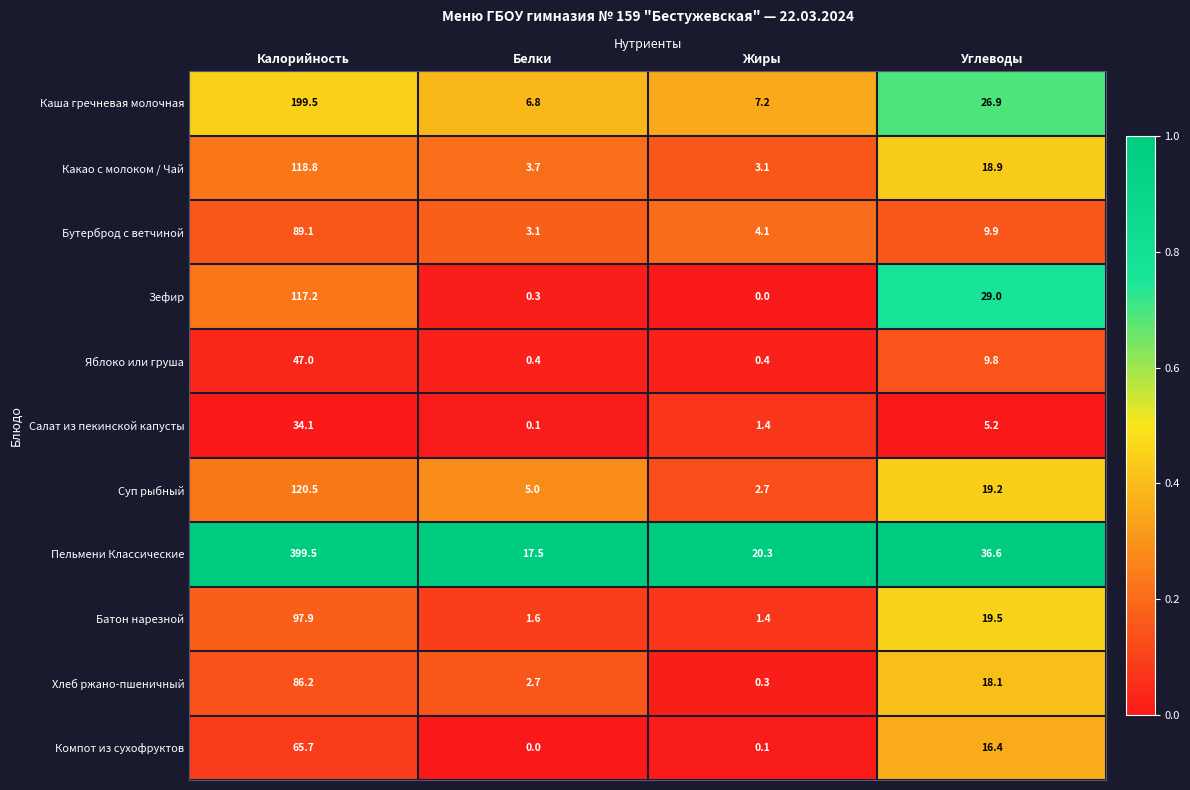

True or false: Суп рыбный has a value of 19.2 at Углеводы.

True